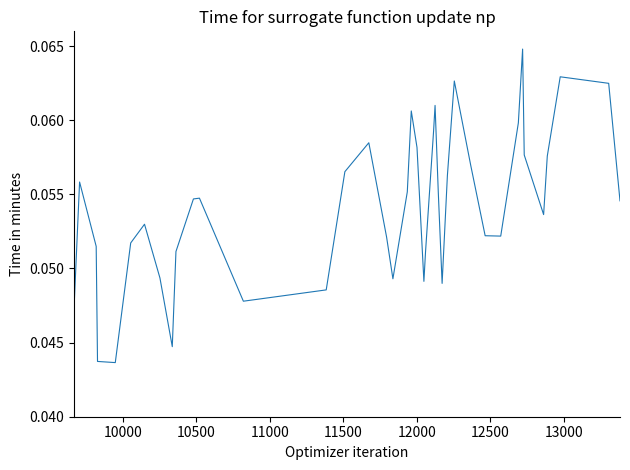

How many interior local peaks (higher than both neighbors) does the data have?

9